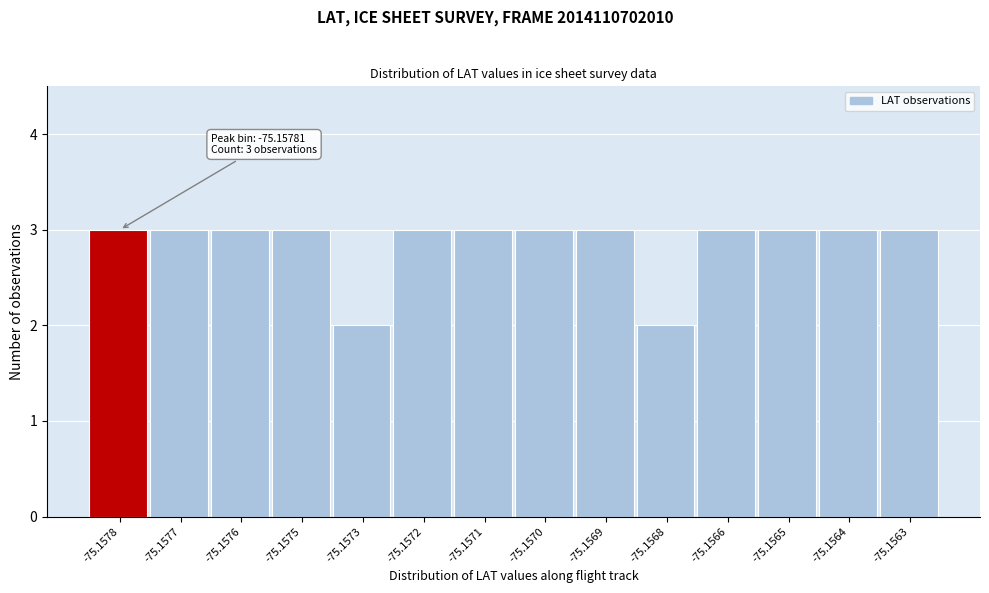

Reading left to right, what are all the values shown in this chart?

-75.1578=3	-75.1577=3	-75.1576=3	-75.1575=3	-75.1573=2	-75.1572=3	-75.1571=3	-75.1570=3	-75.1569=3	-75.1568=2	-75.1566=3	-75.1565=3	-75.1564=3	-75.1563=3